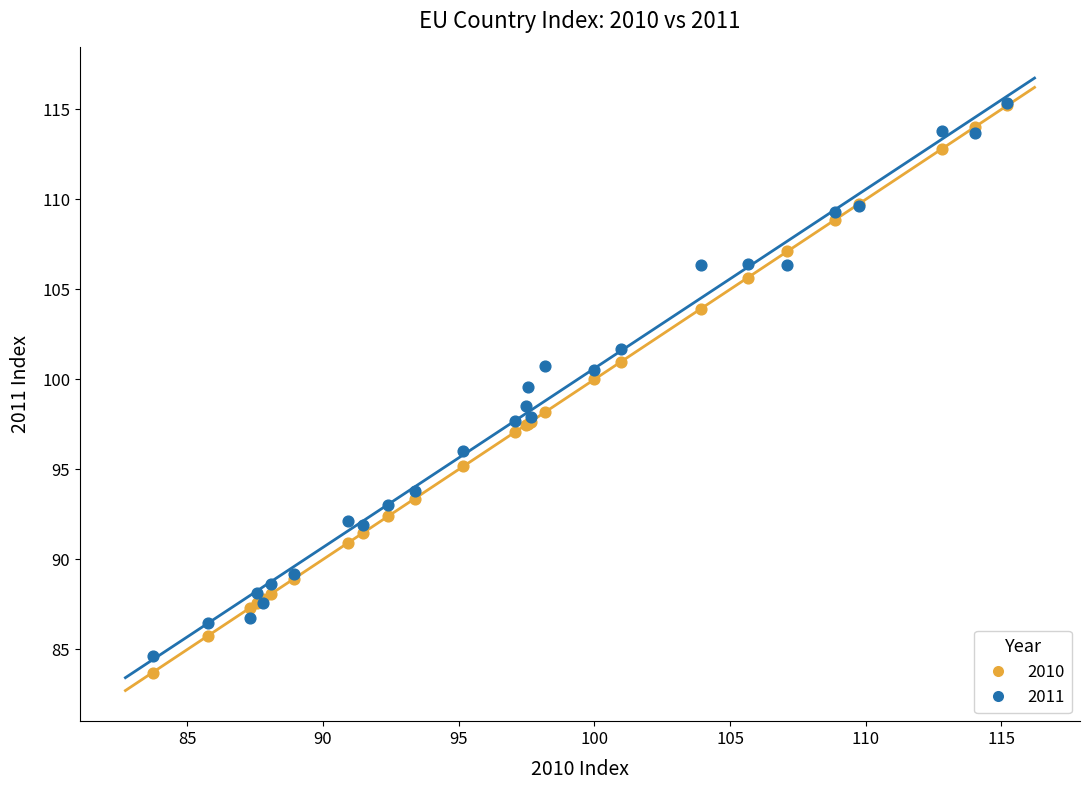

What are all the series names shown in the legend?

2010, 2011